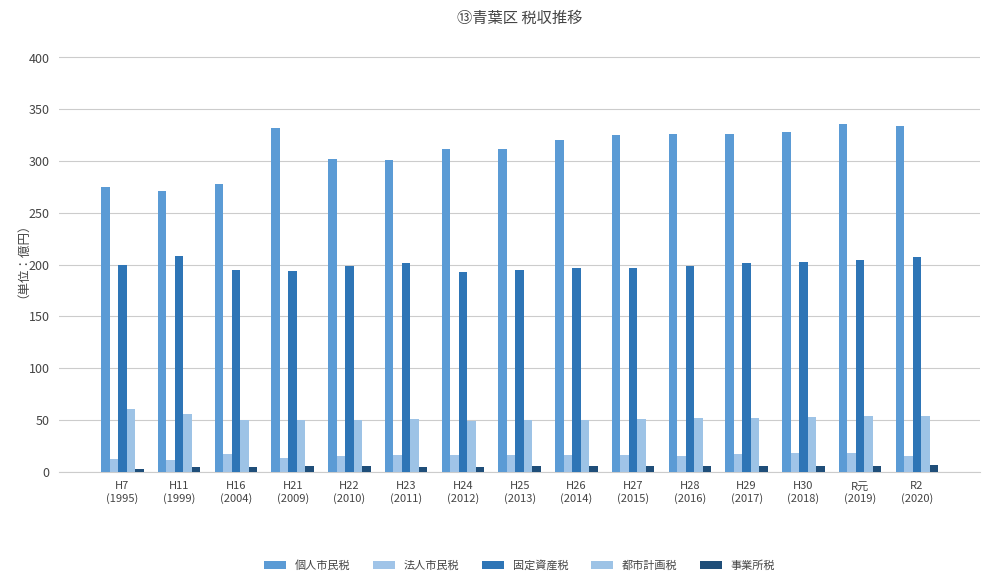

The 事業所税 series shows 4 at H24
(2012). True or false?

True